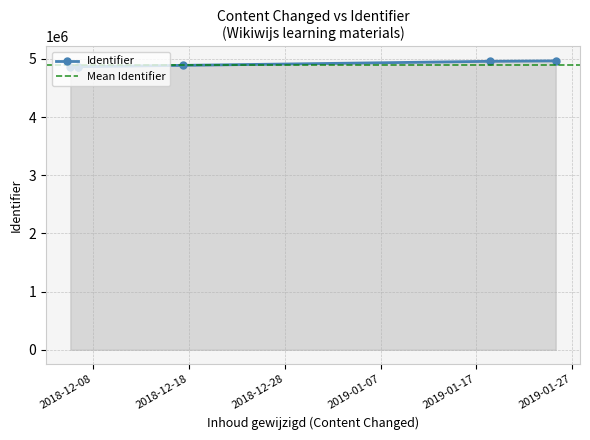

What is the average value?

4902170